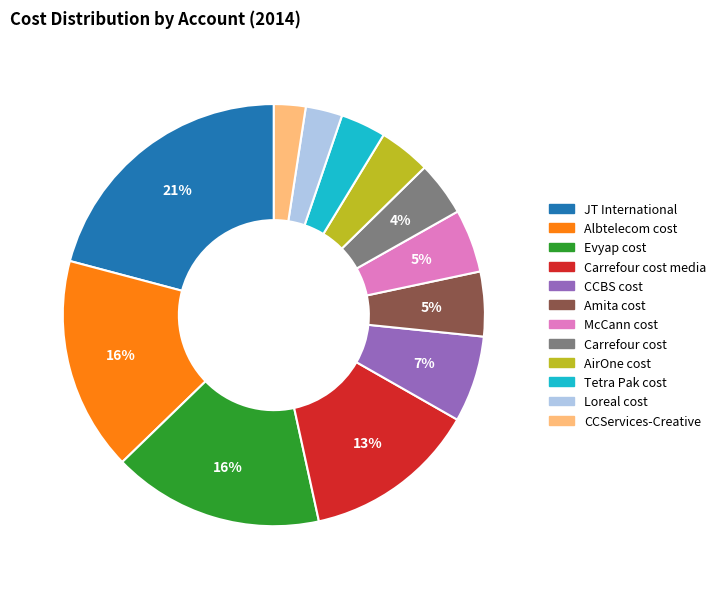

Is there a majority slice in this chart?

No